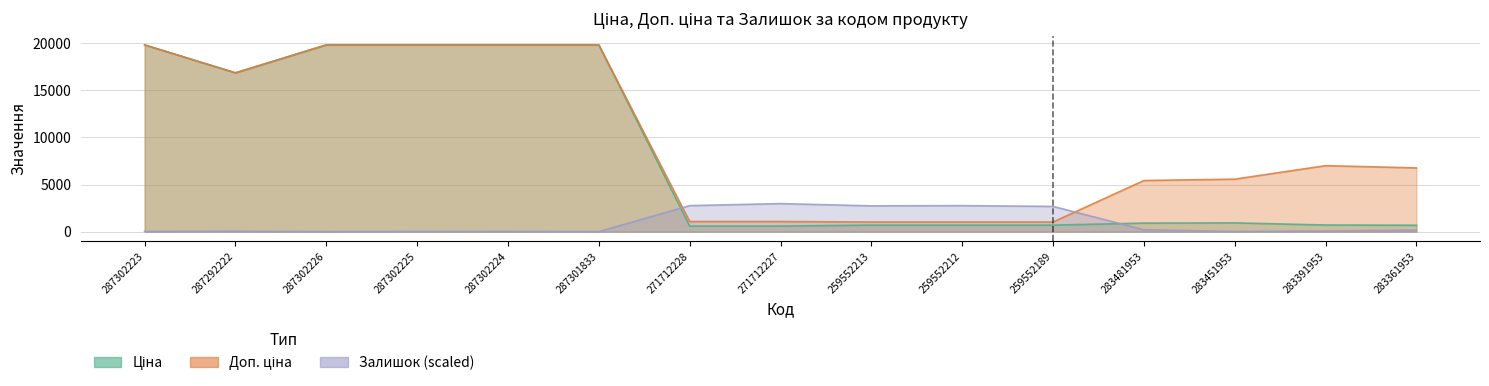

List the labels in order of Доп. ціна value, largest first.

287302223, 287302226, 287302225, 287302224, 287301833, 287292222, 283391953, 283361953, 283451953, 283481953, 271712228, 271712227, 259552213, 259552212, 259552189